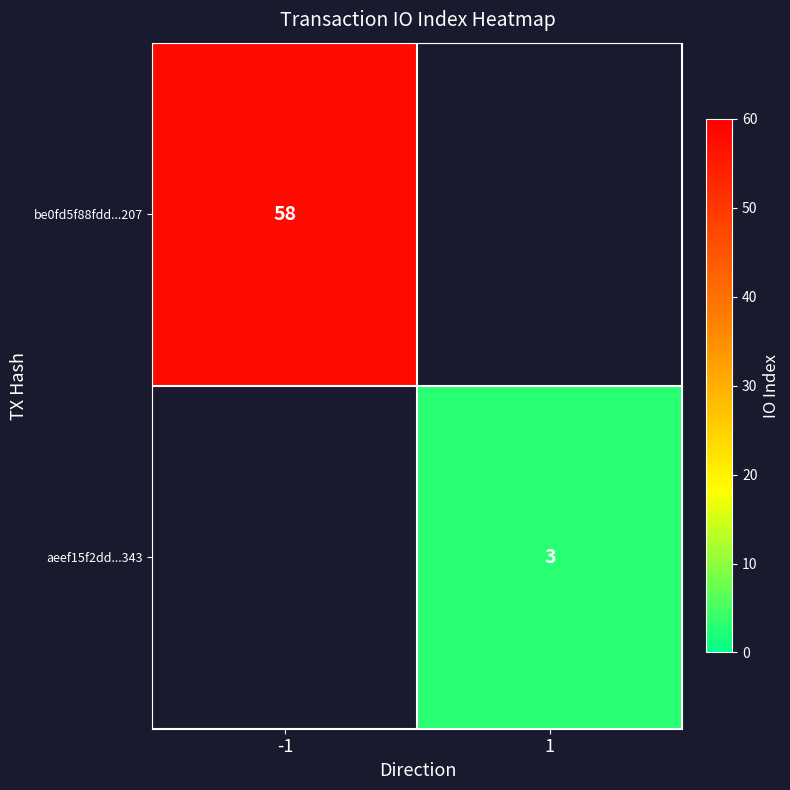

Is the value of aeef15f2dd...343 at 1 greater than the value of be0fd5f88fdd...207 at -1?

No